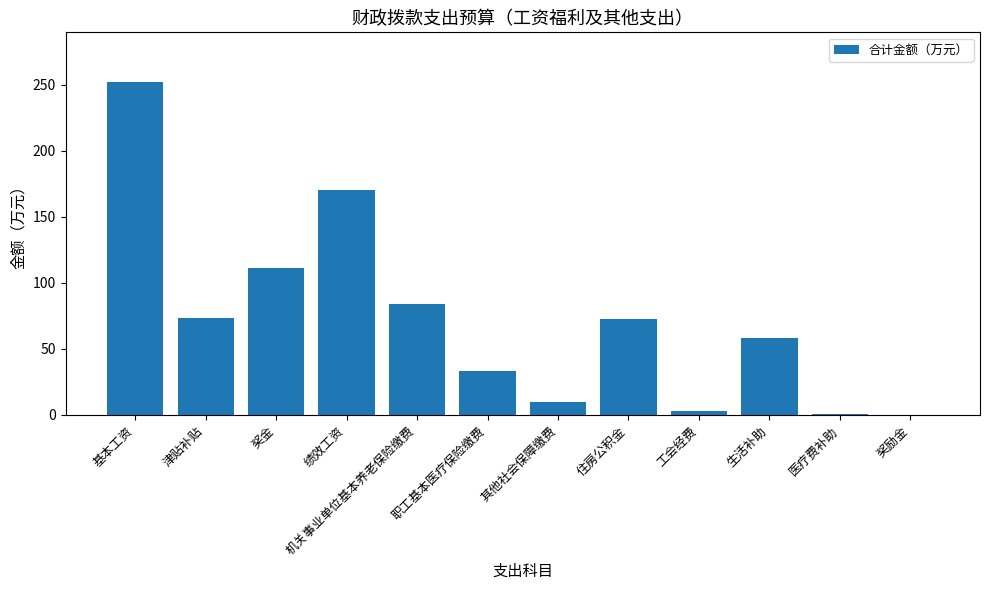

Between 绩效工资 and 生活补助, which is larger?

绩效工资